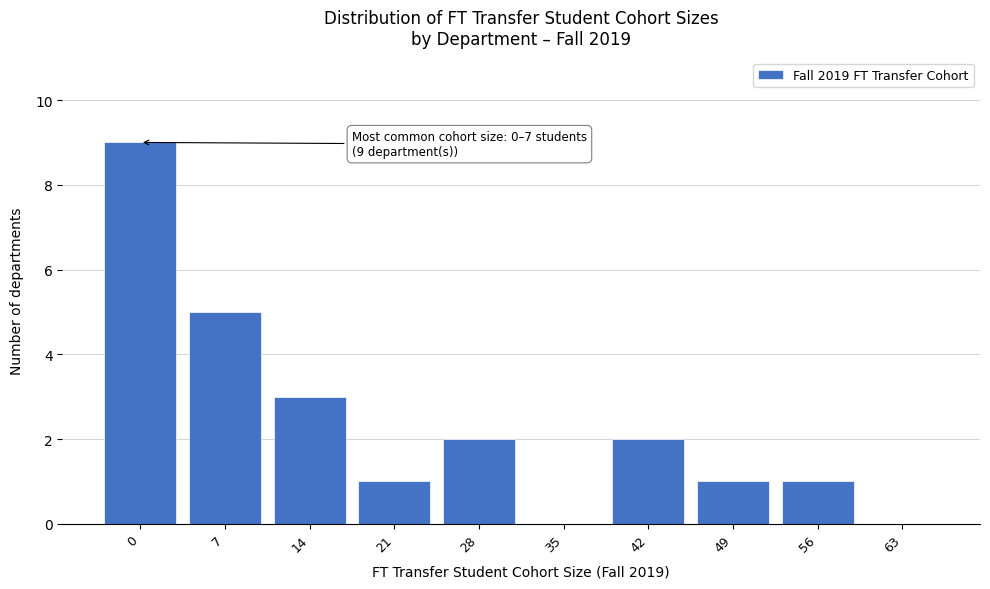

Reading left to right, list all the values displayed in this chart.

0=9	7=5	14=3	21=1	28=2	35=0	42=2	49=1	56=1	63=0